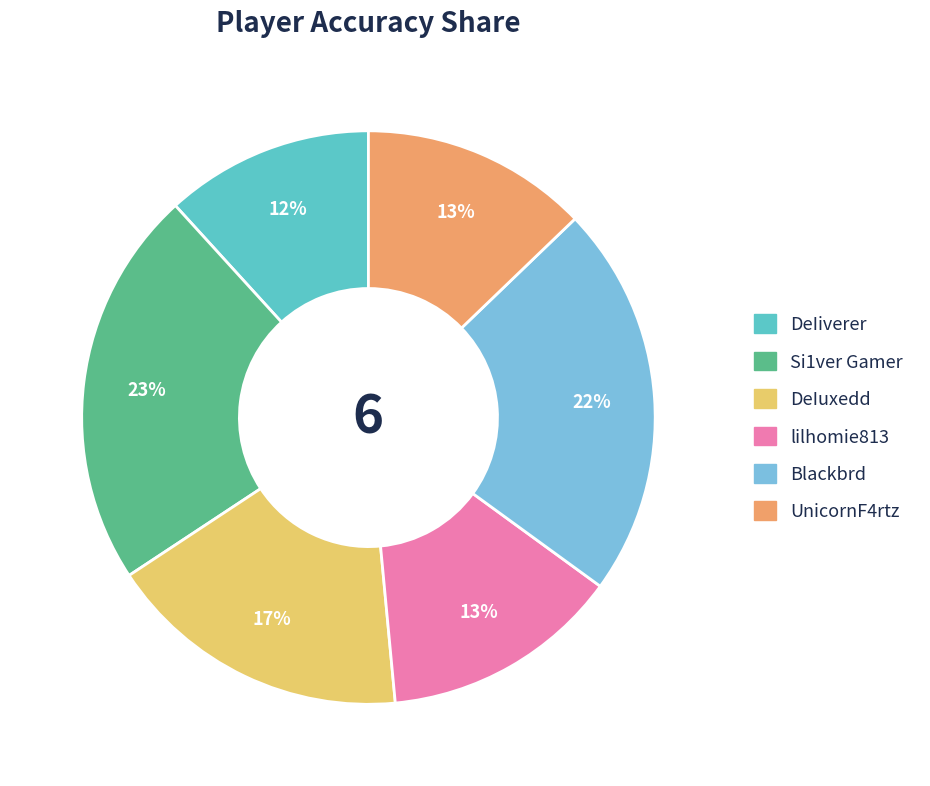

To the nearest percent, what is the average slice percentage?

17%